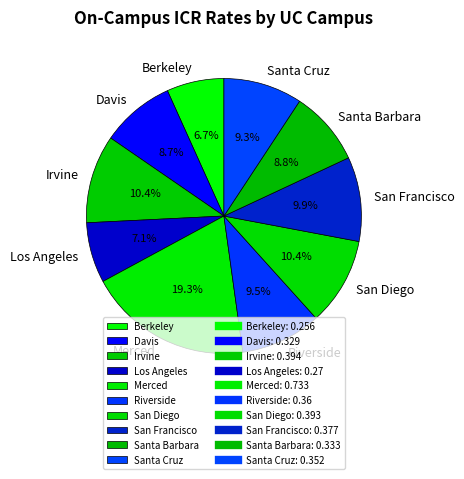

Combined, do San Francisco and Santa Barbara account for over 50%?

No